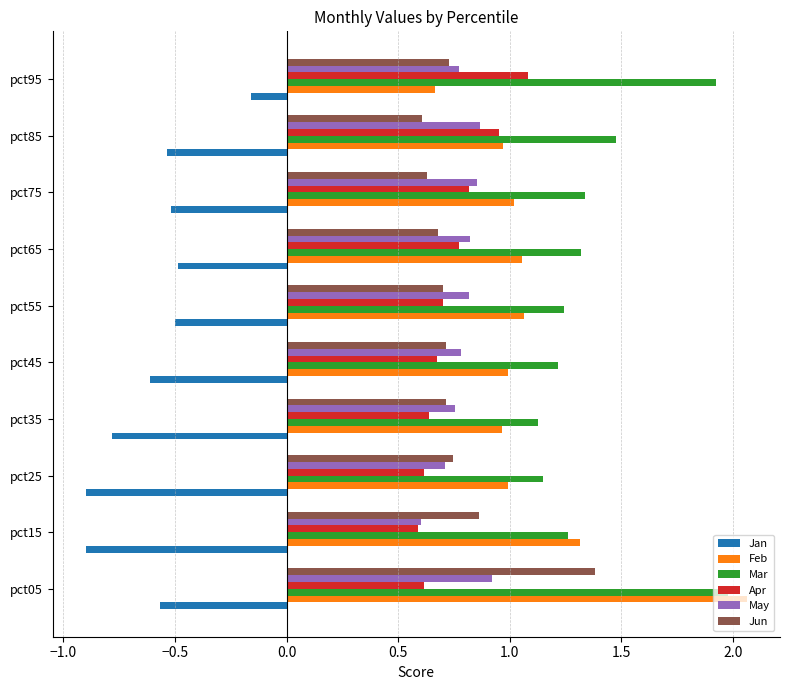

What are all the series names shown in the legend?

Jan, Feb, Mar, Apr, May, Jun